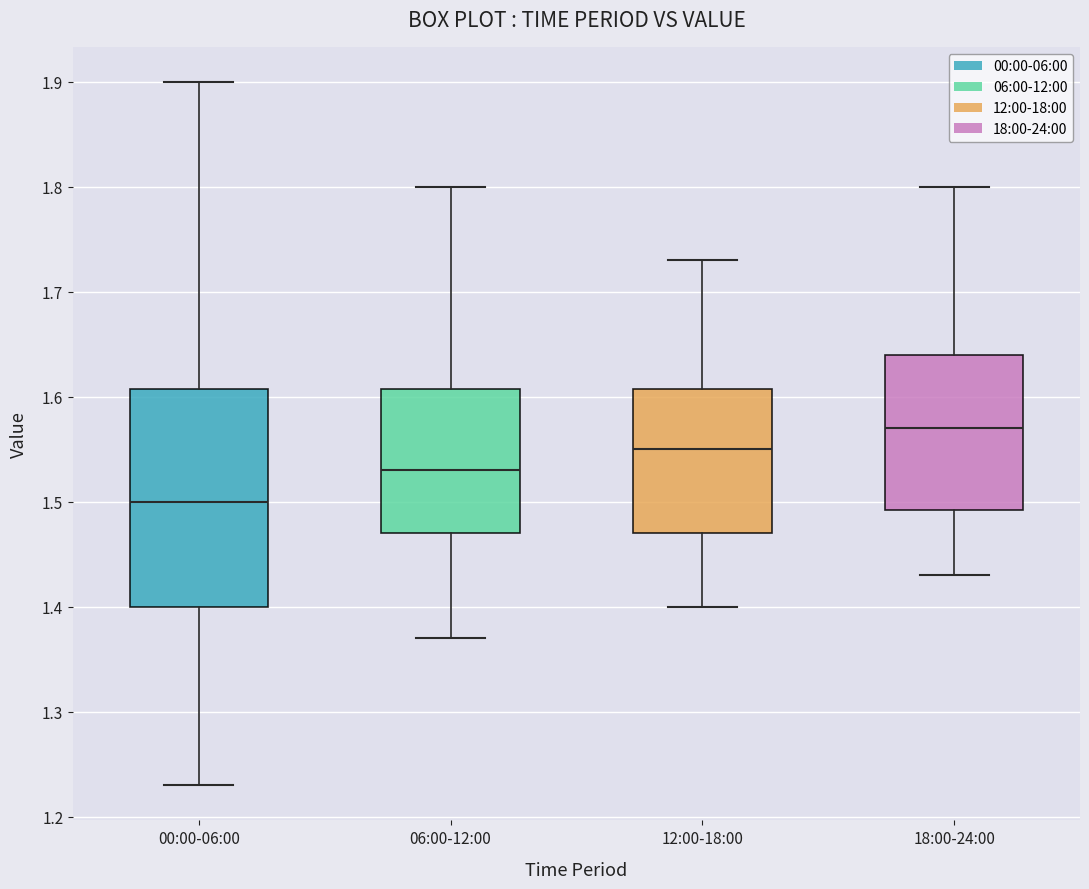

Where does the upper whisker of the box for 00:00-06:00 end on the y-axis? The values are not printed on the chart, so give them approximately, as read against the axis.

1.90